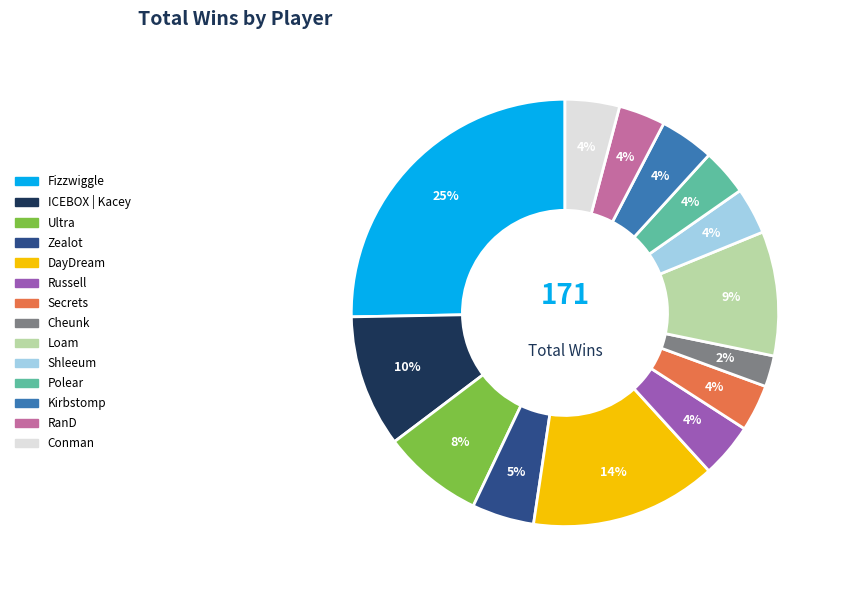

To the nearest percent, what is the average slice percentage?

7%